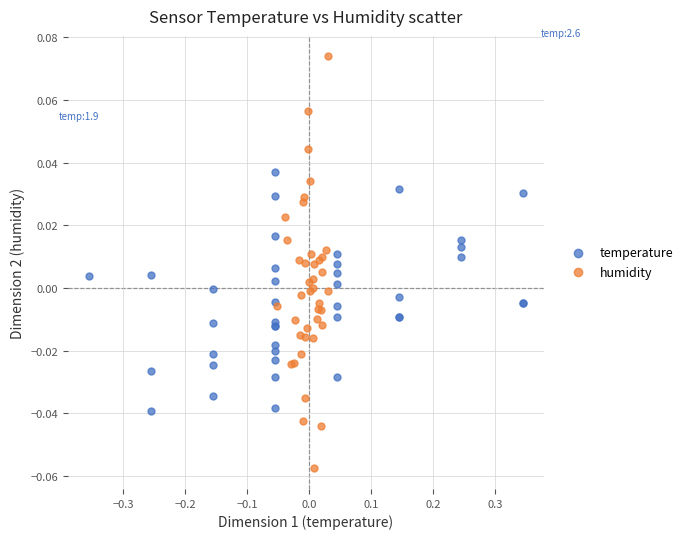

What are all the series names shown in the legend?

temperature, humidity